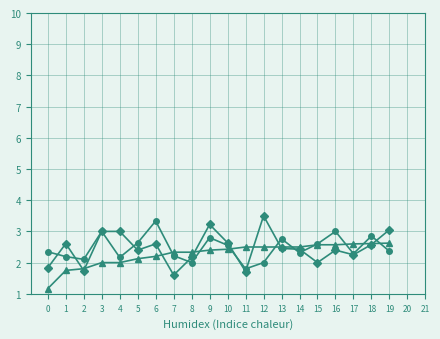

Is this an area chart (filled region under the line)?

No